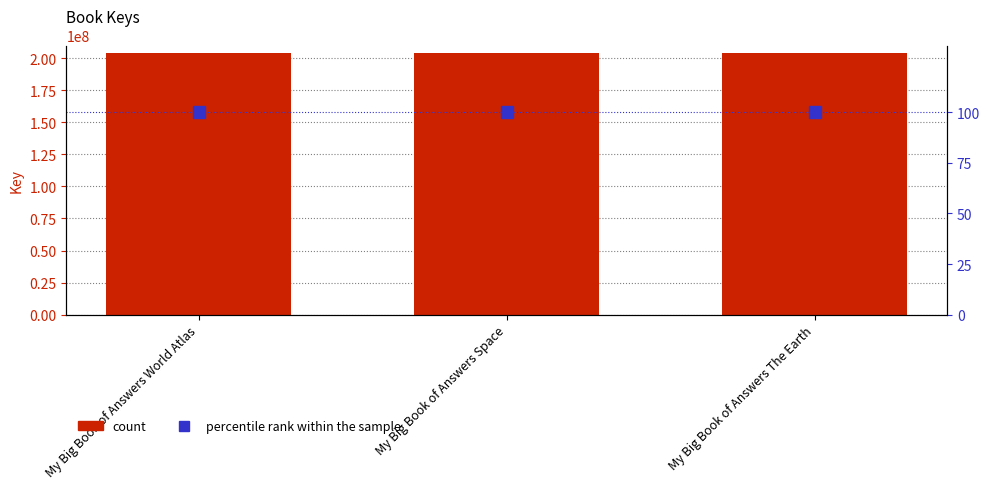

List the series in order of their peak value, lowest first.

percentile rank within the sample, Key